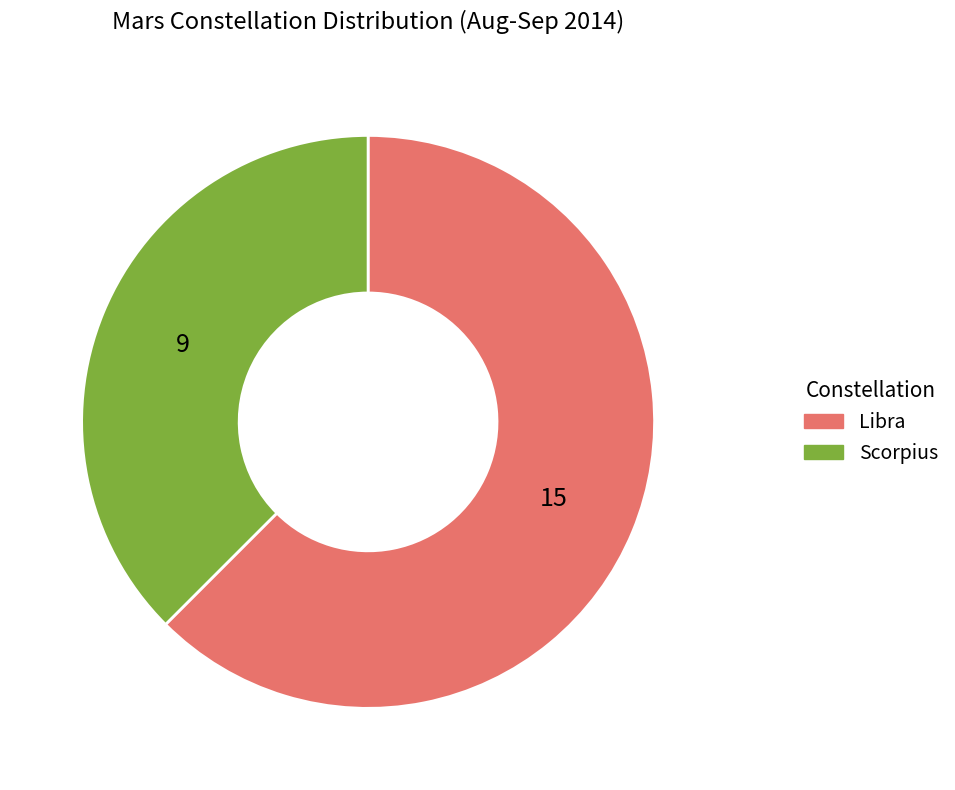

Is there a majority slice in this chart?

Yes